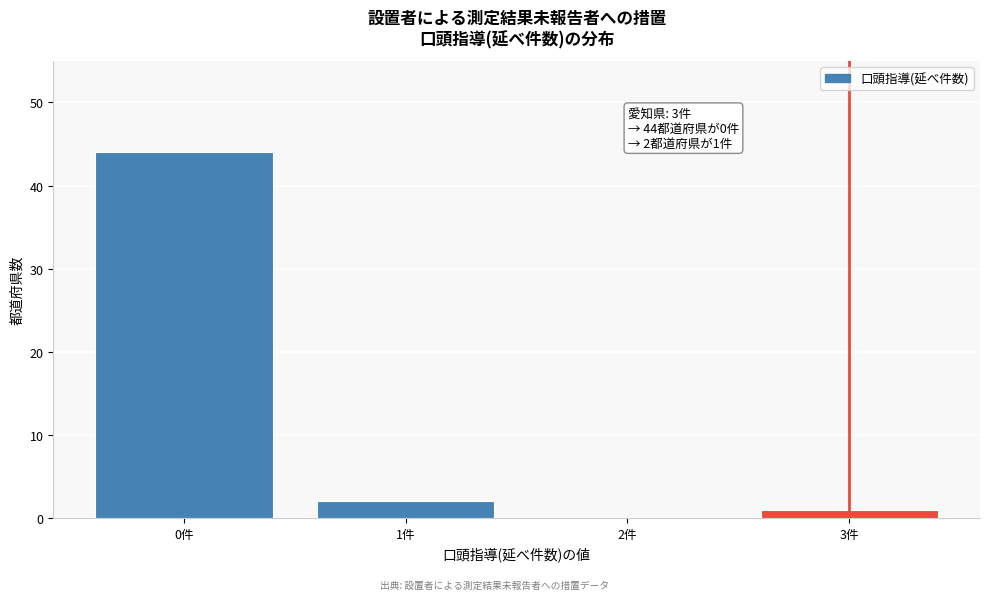

Reading left to right, list all the values displayed in this chart.

0件=44	1件=2	2件=0	3件=1